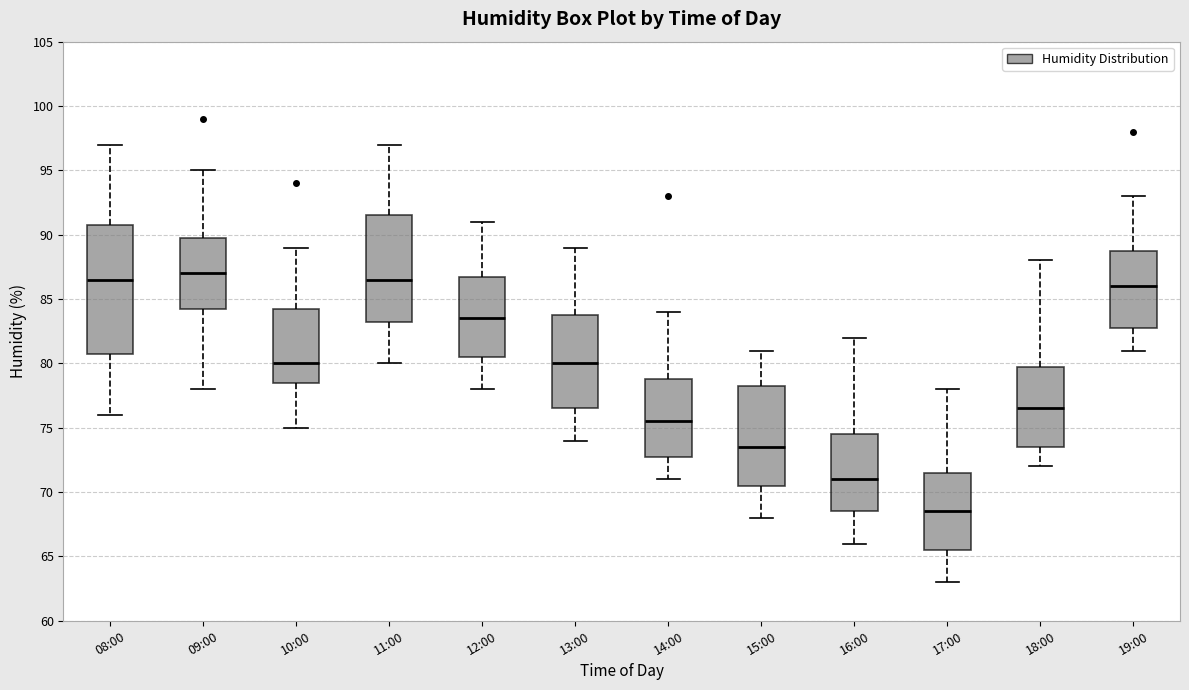

Which box has the highest median line?

09:00